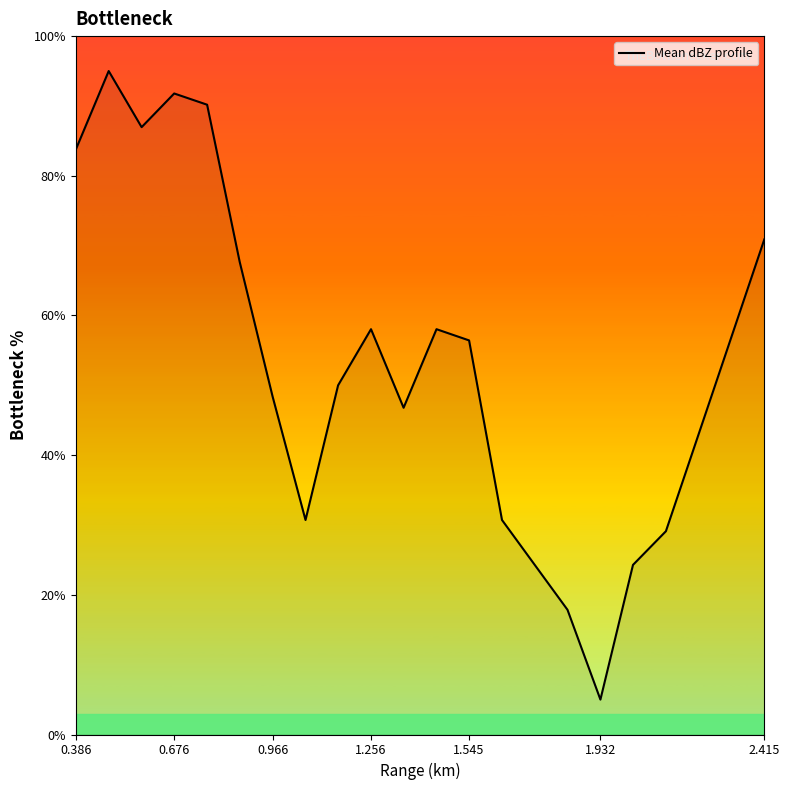

How many lines are shown in the chart?

1